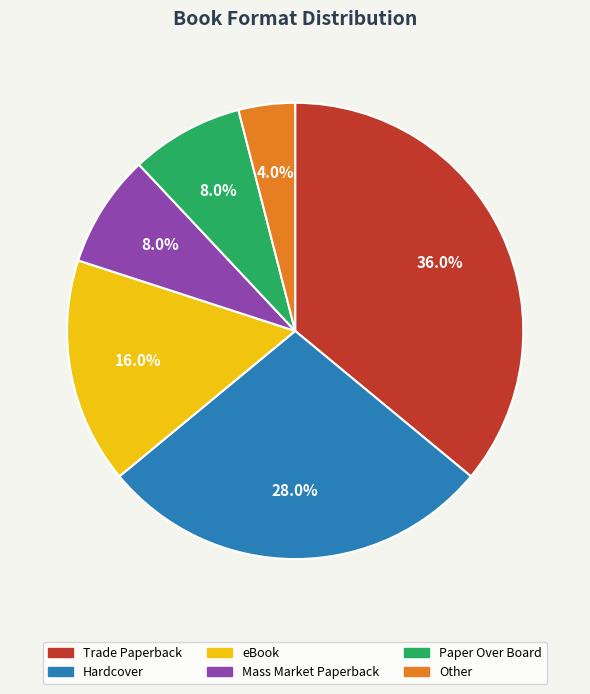

To the nearest percent, what is the average slice percentage?

17%